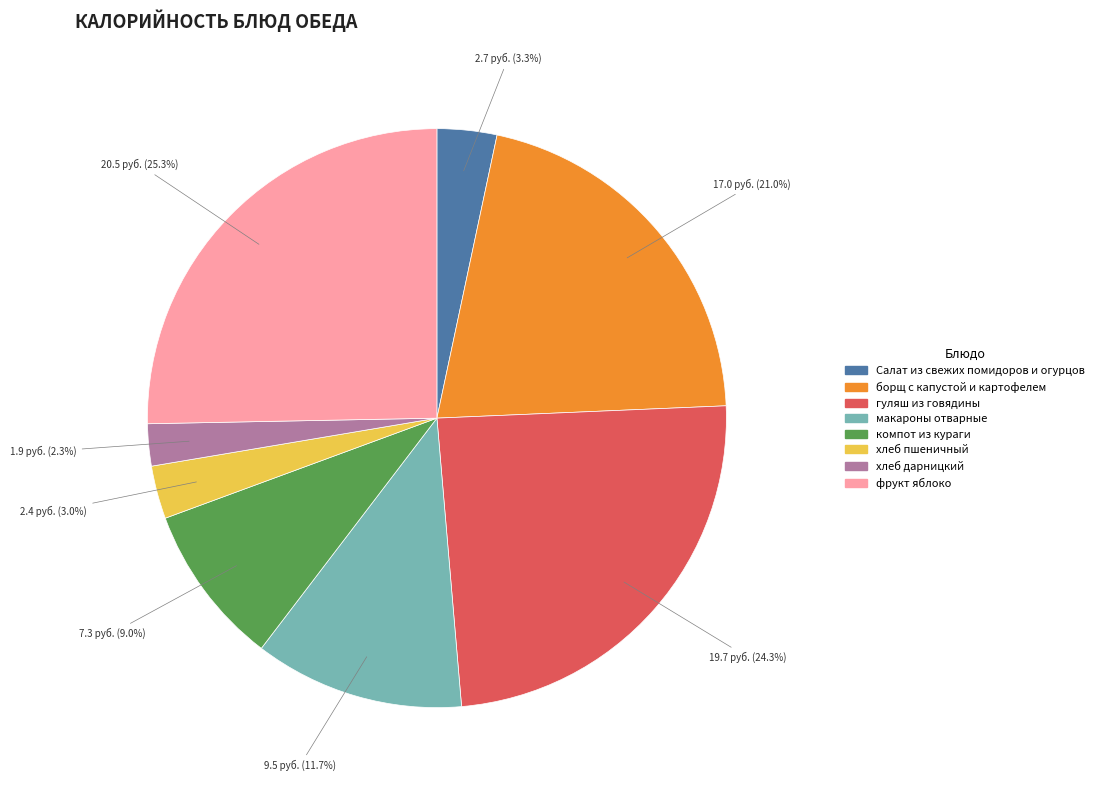

To the nearest percent, what percentage of the pie is Салат из свежих помидоров и огурцов?

3%